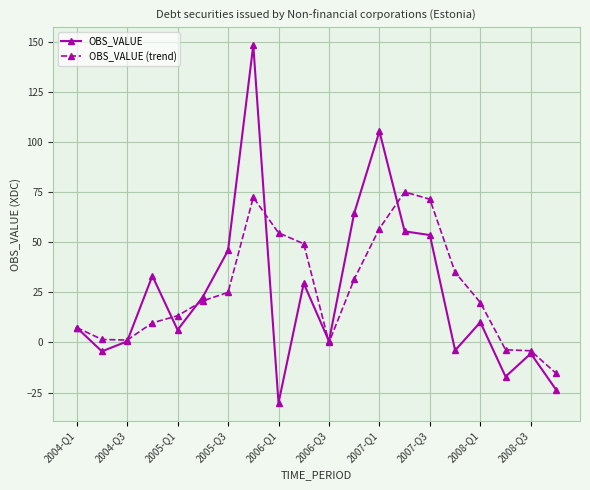

Which series has the widest spread of values?

OBS_VALUE